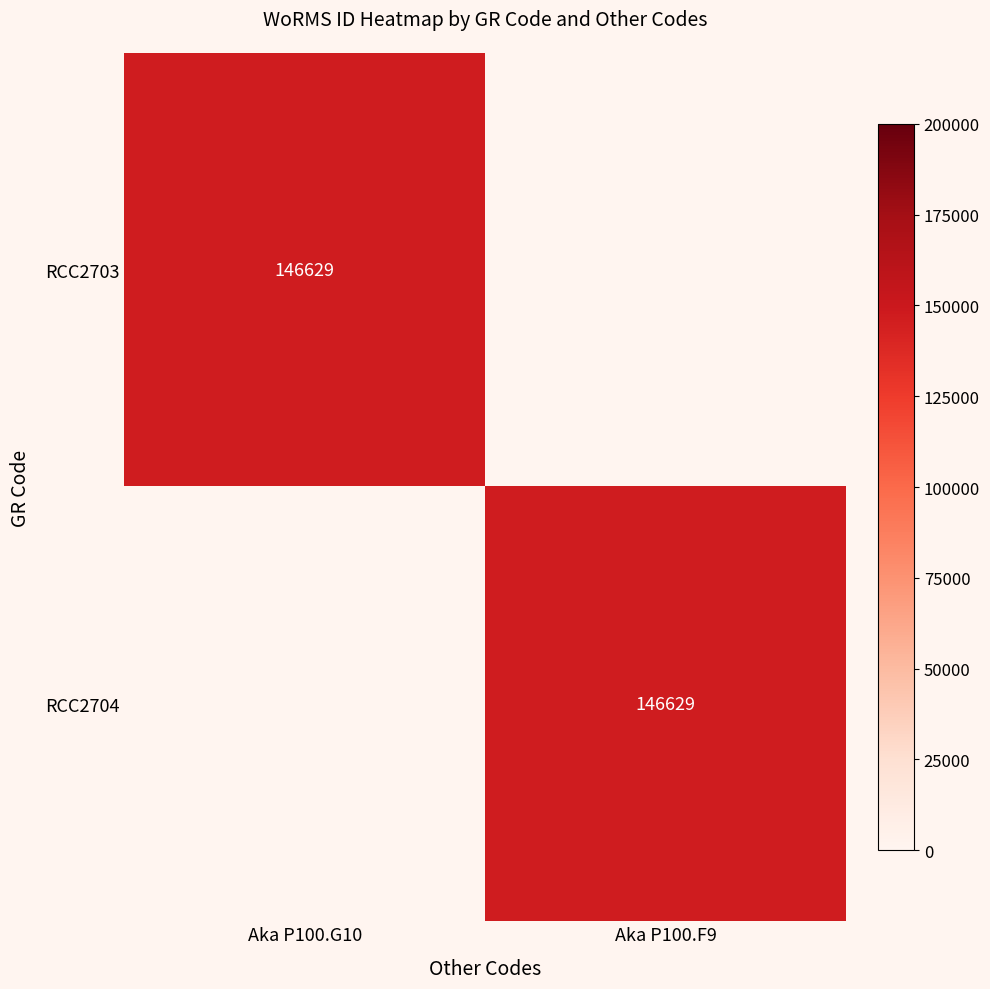

The value of RCC2704 at Aka P100.F9 is 146629. True or false?

True